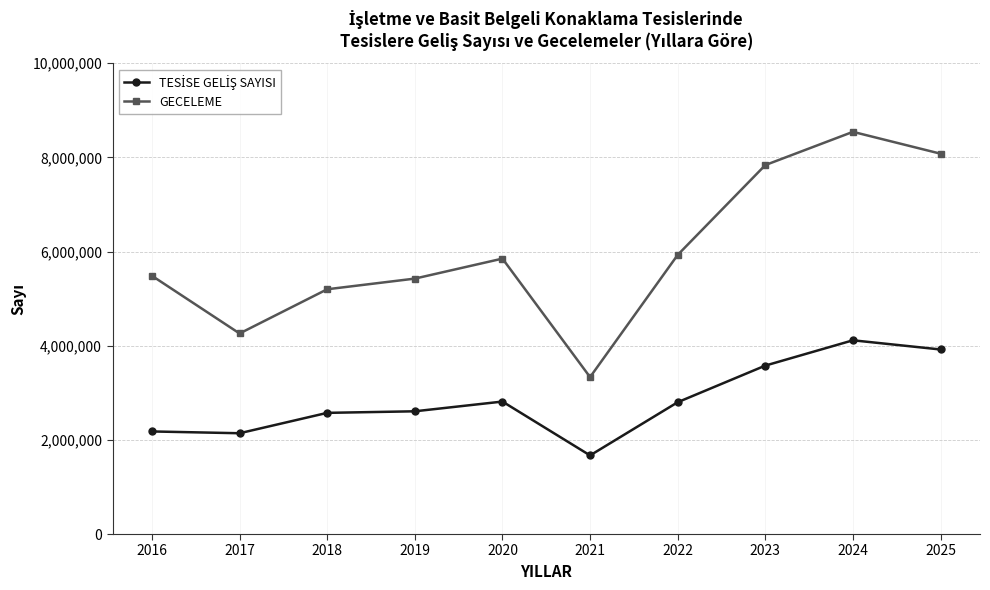

What is the smallest value displayed?

1670164